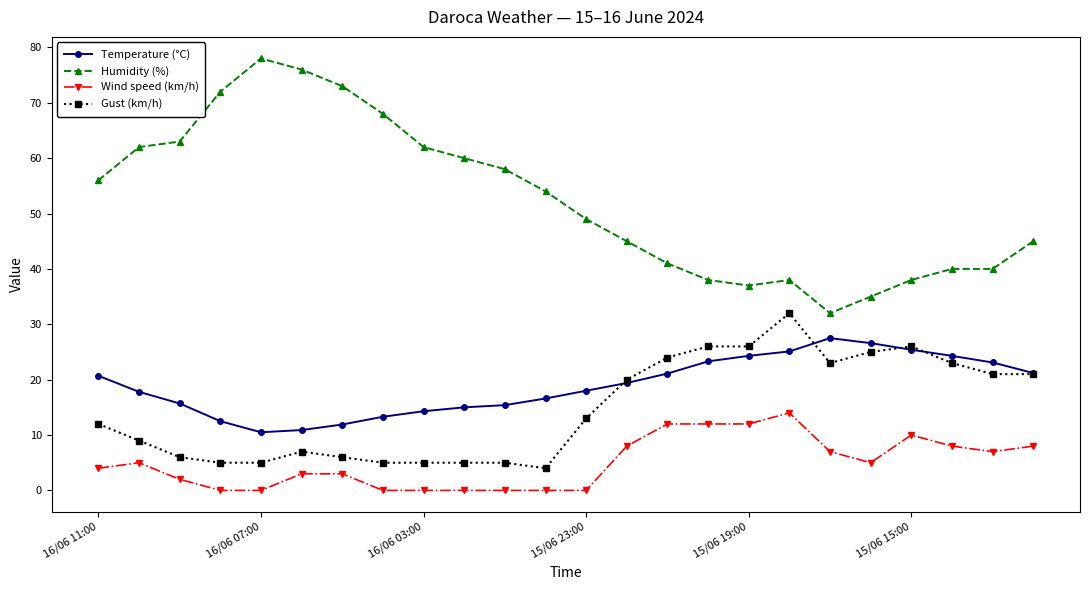

Which series has the largest total across all categories?

Humidity (%)